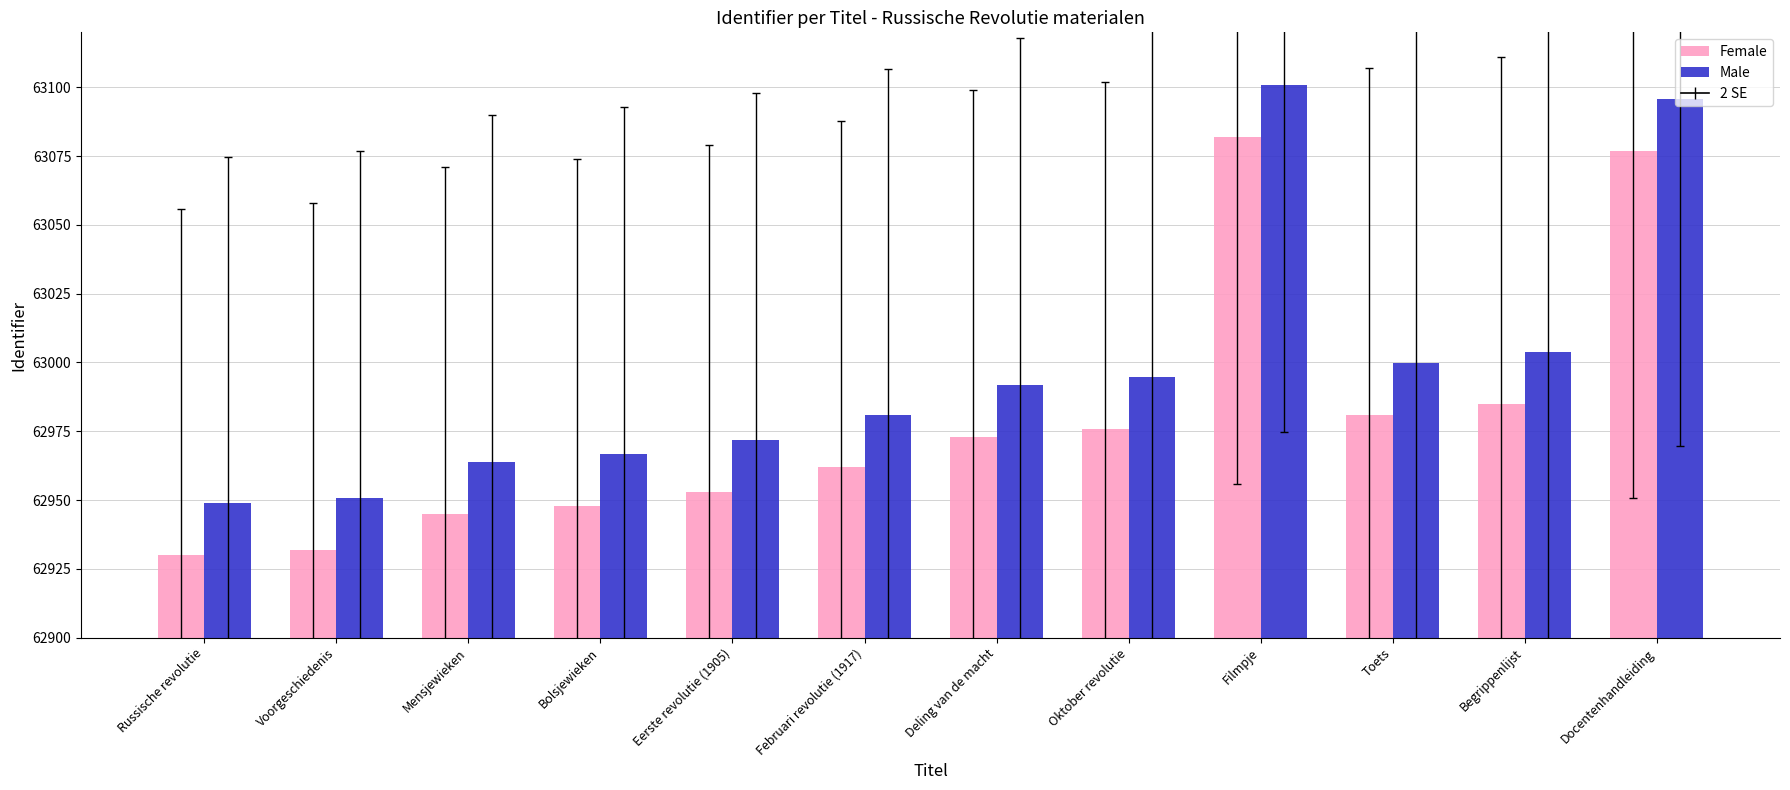

At Oktober revolutie, list the series in order from largest to smallest.

Male, Female